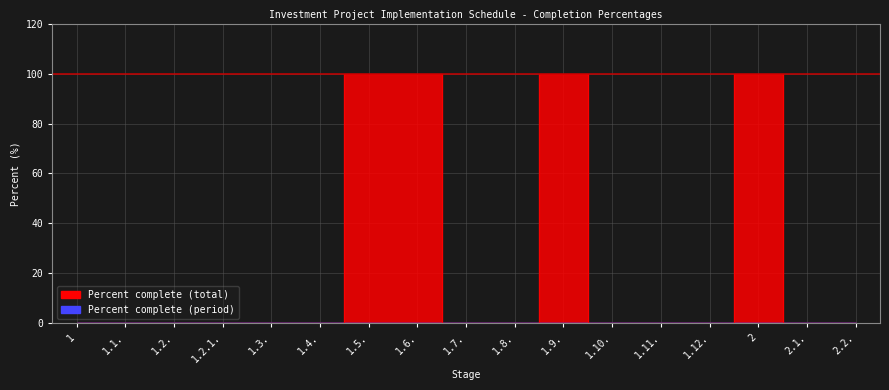

Rank the categories by value from lowest to highest.

1, 1.1., 1.2., 1.2.1., 1.3., 1.4., 1.7., 1.8., 1.10., 1.11., 1.12., 2.1., 2.2., 1.5., 1.6., 1.9., 2